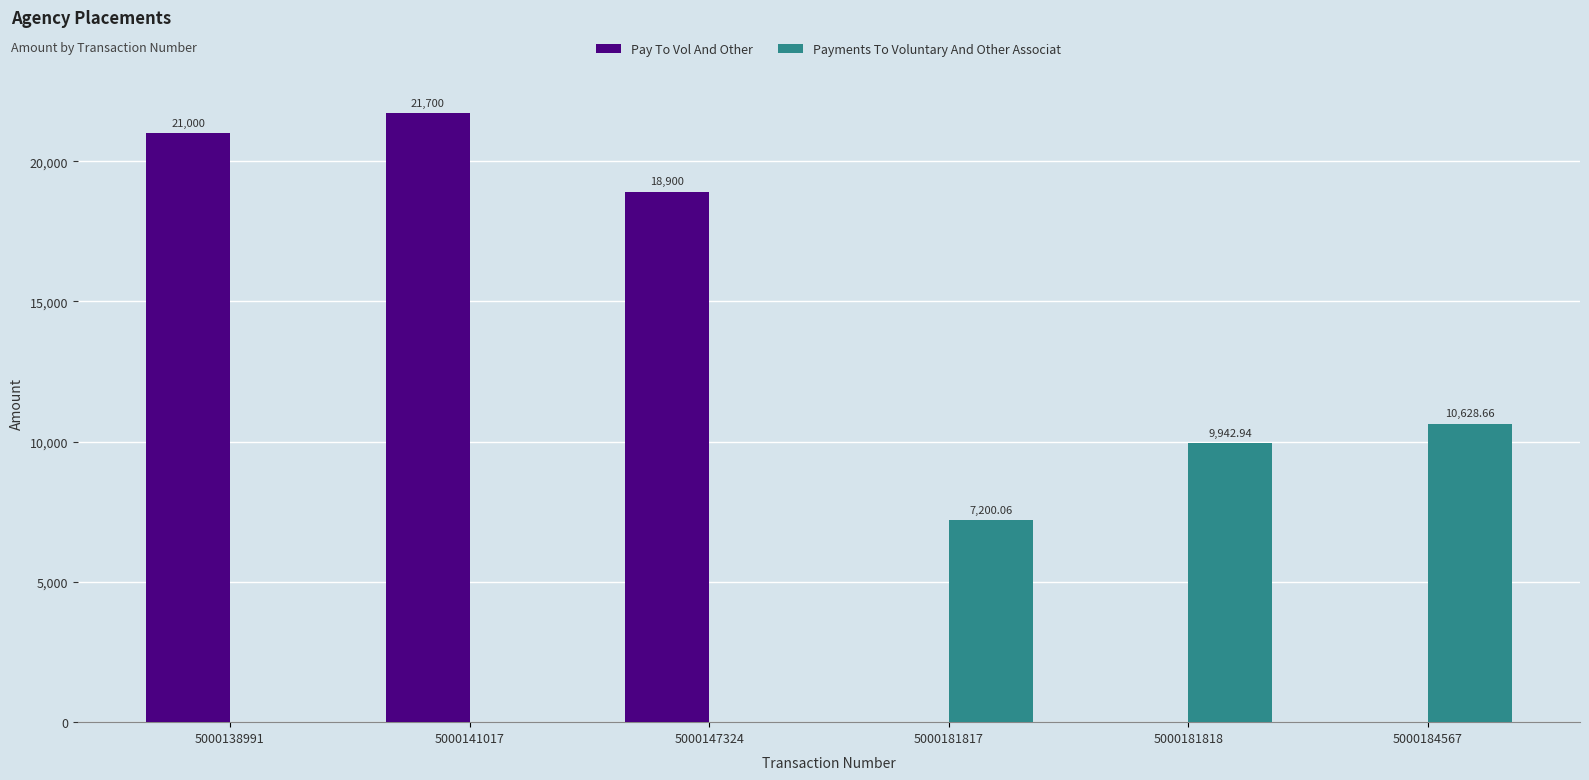

The Pay To Vol And Other series shows 21000.0 at 5000138991. True or false?

True